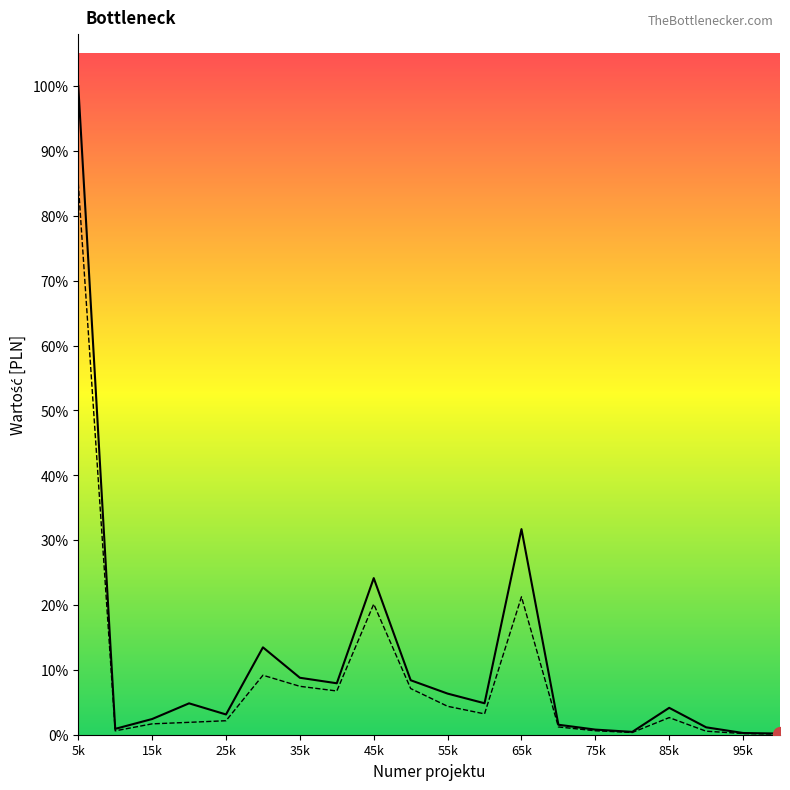

How many interior local valleys does the Wartość unijnego dofinansowania [PLN] series have?

4